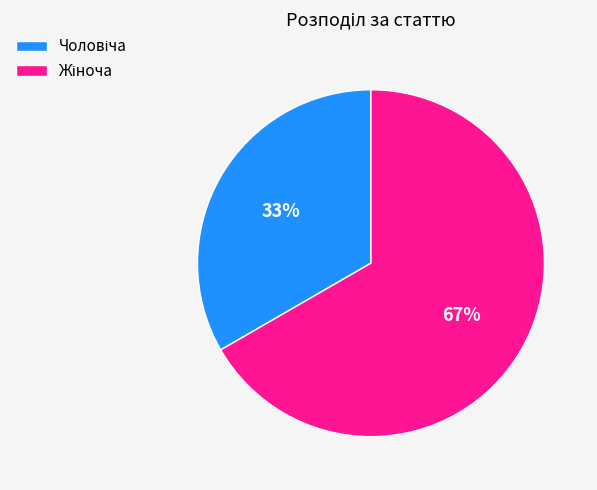

Is there any slice that represents more than half of the pie?

Yes